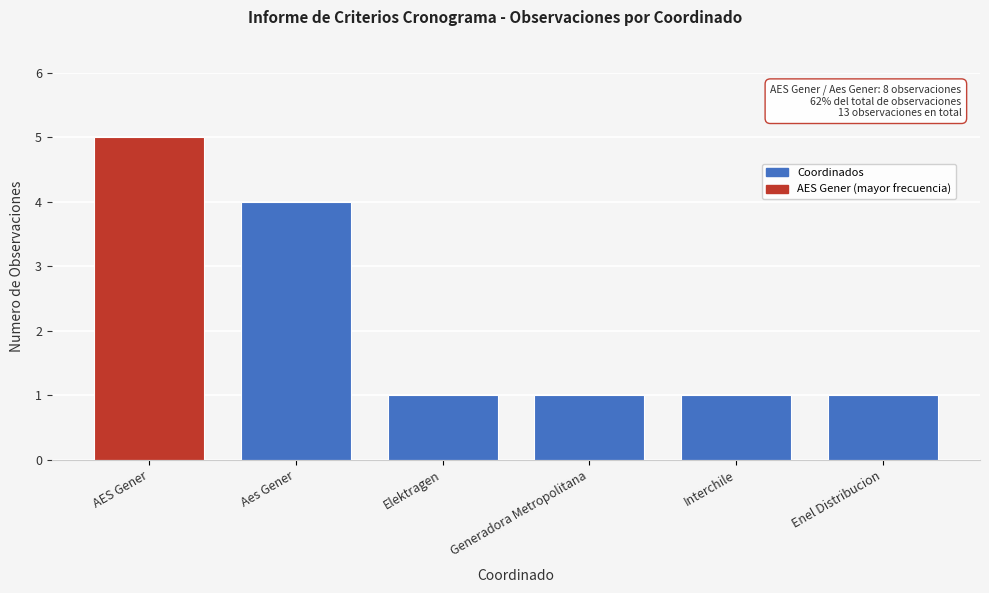

Reading left to right, transcribe all the data shown in this chart.

5	4	1	1	1	1